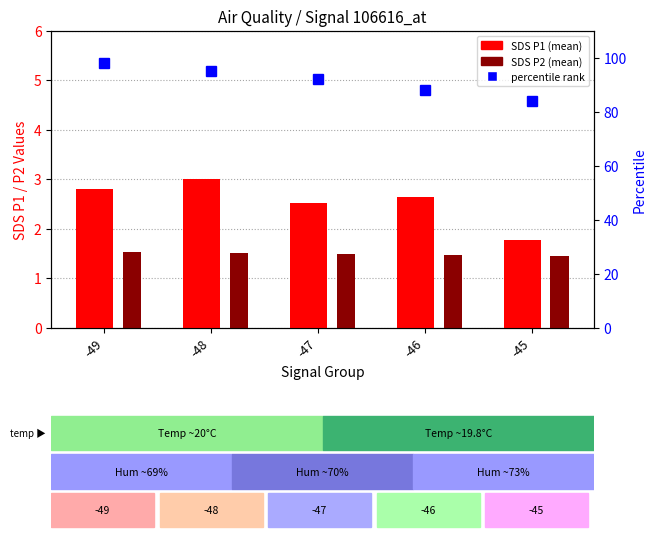

At which label does percentile rank first exceed 92?

-49